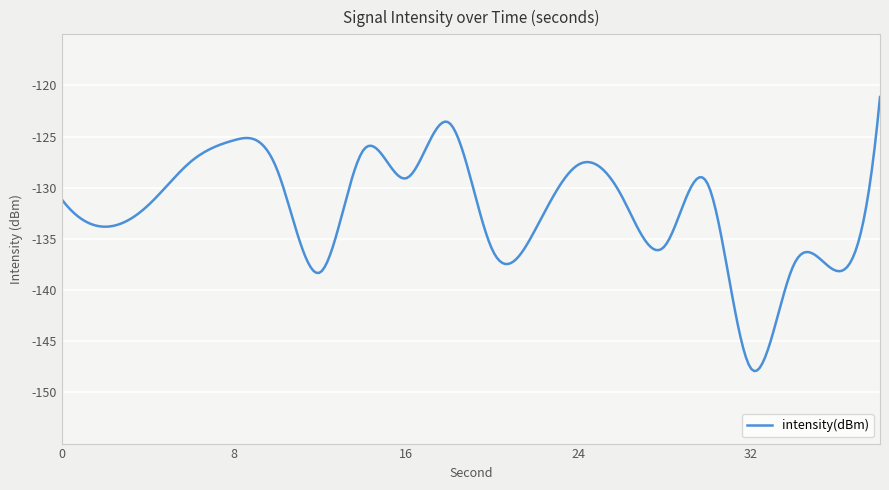

What is the average value?

-132.2